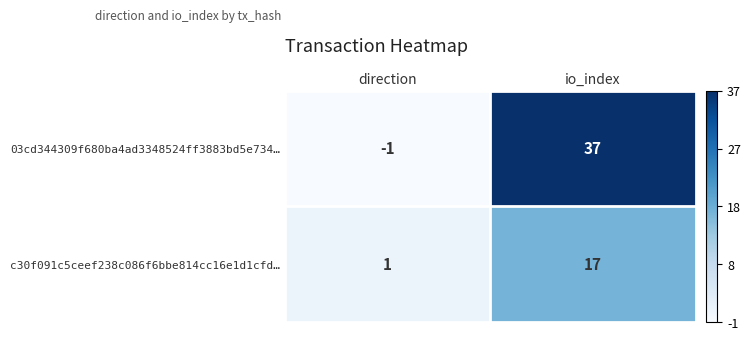

Which series has the largest range (max minus min)?

03cd344309f680ba4ad3348524ff3883bd5e734…